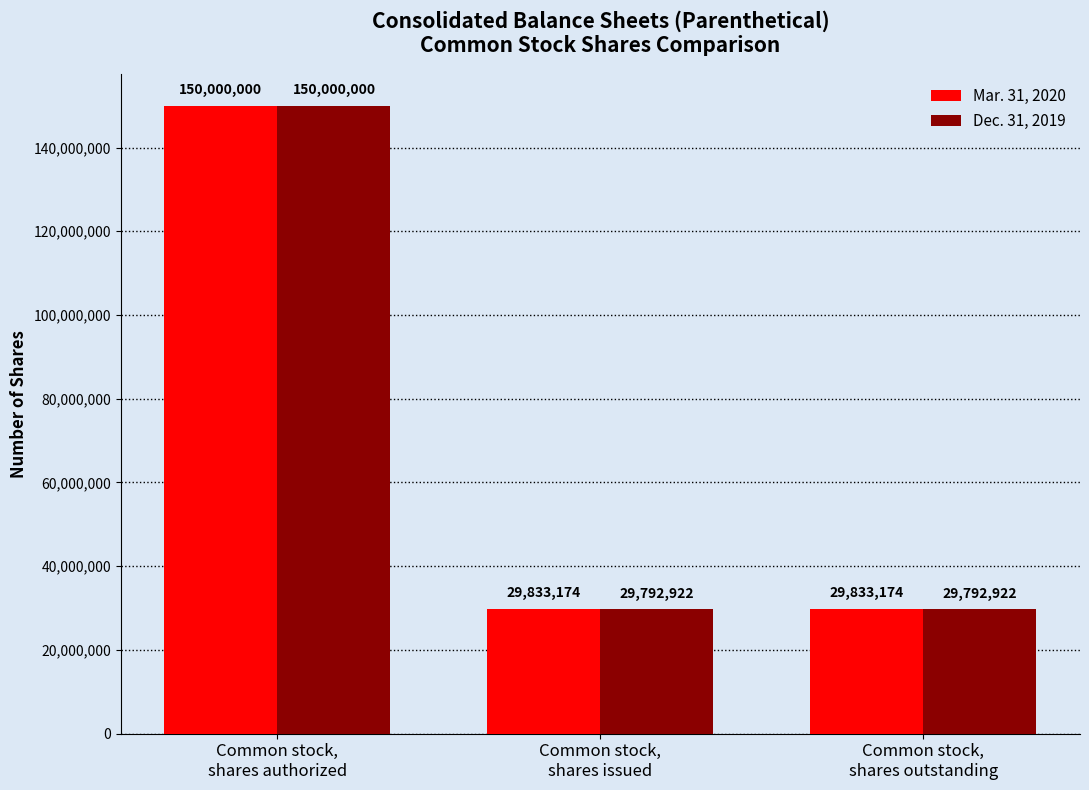

What position from the right is Common stock,
shares authorized?

3